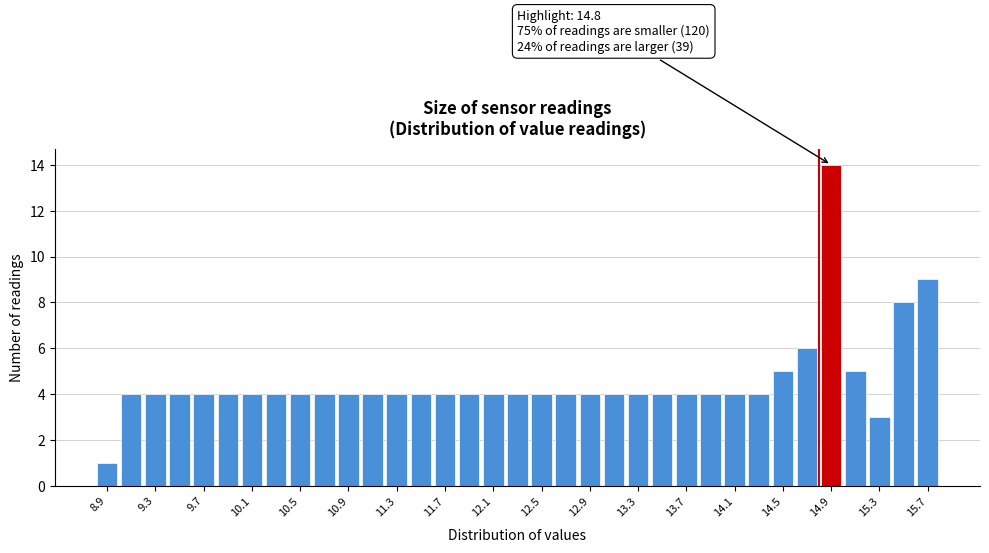

Over which range of the x-axis is the bar tallest?

14.8 to 15.0